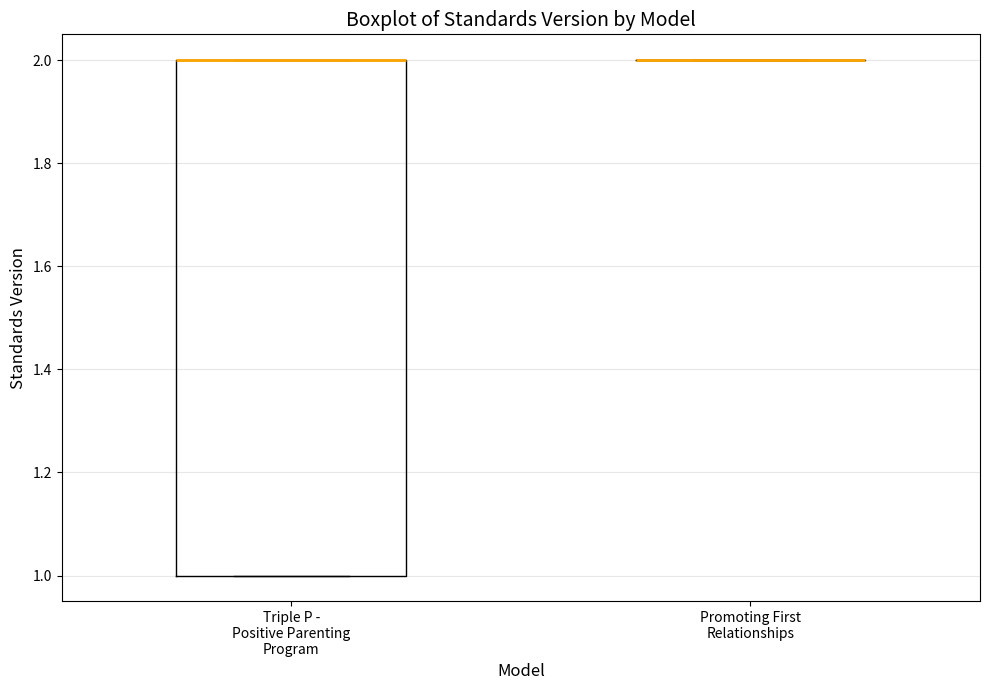

Which box is the tallest, from its lower edge to its upper edge?

Triple P - Positive Parenting Program